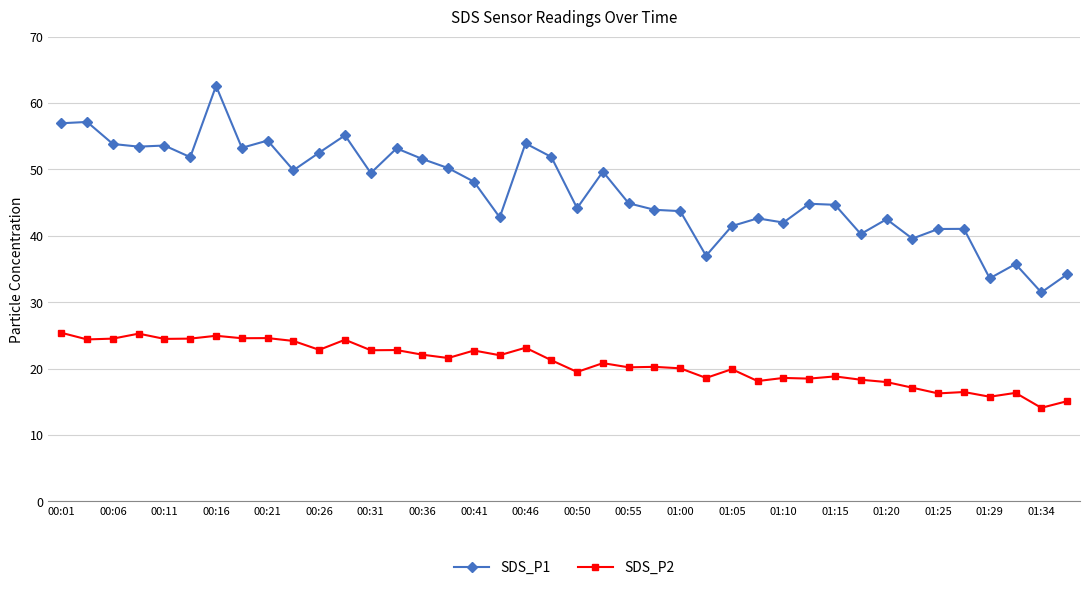

True or false: SDS_P2 and SDS_P1 intersect in this chart.

False